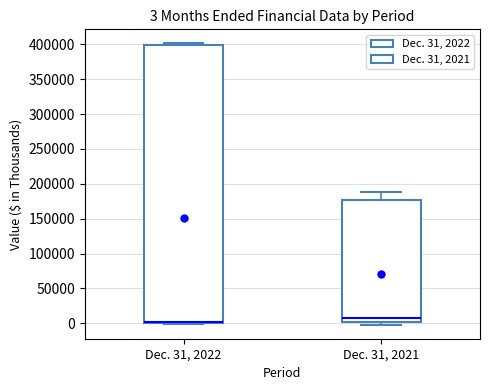

Comparing the boxes themselves (not the whiskers), which one is the tallest?

Dec. 31, 2022